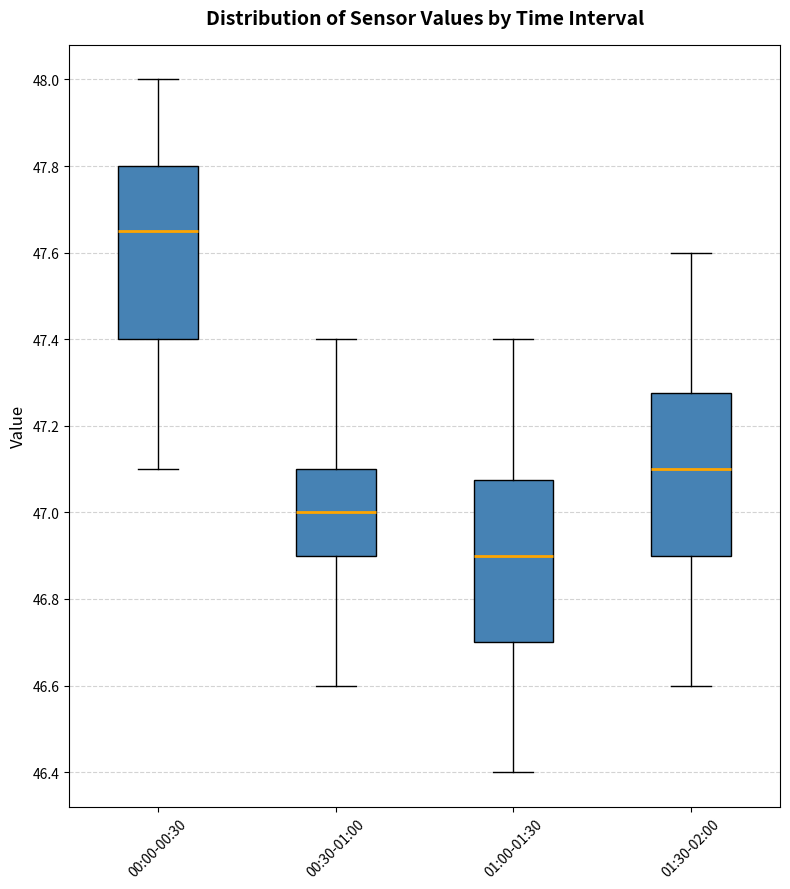

Where is the lower edge of the box for 00:30-01:00 on the y-axis? The values are not printed on the chart, so give them approximately, as read against the axis.

46.90